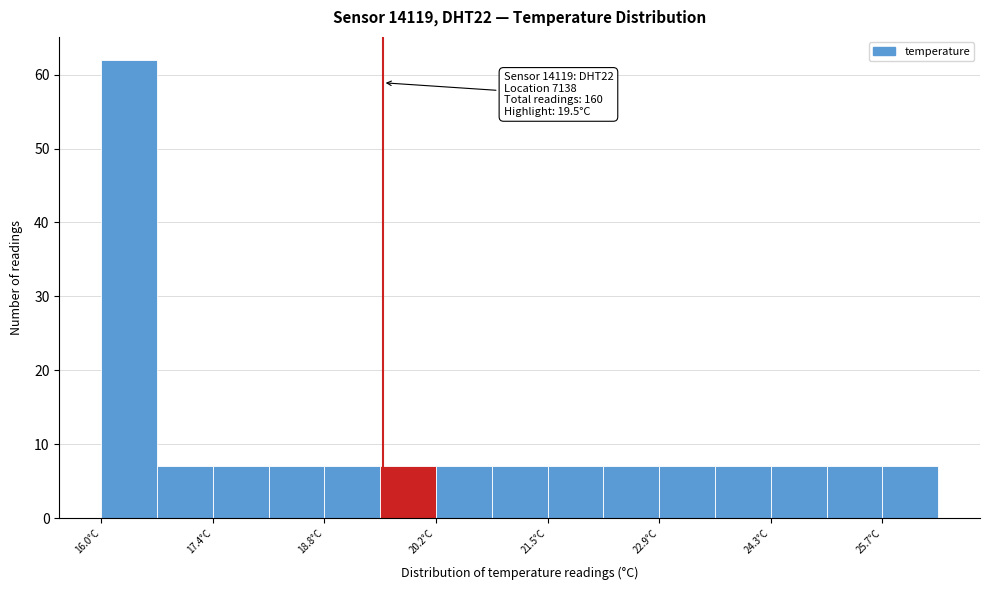

Around what value on the x-axis is the tallest bar? Give the approximate position of its centre, as read against the axis.

16.4